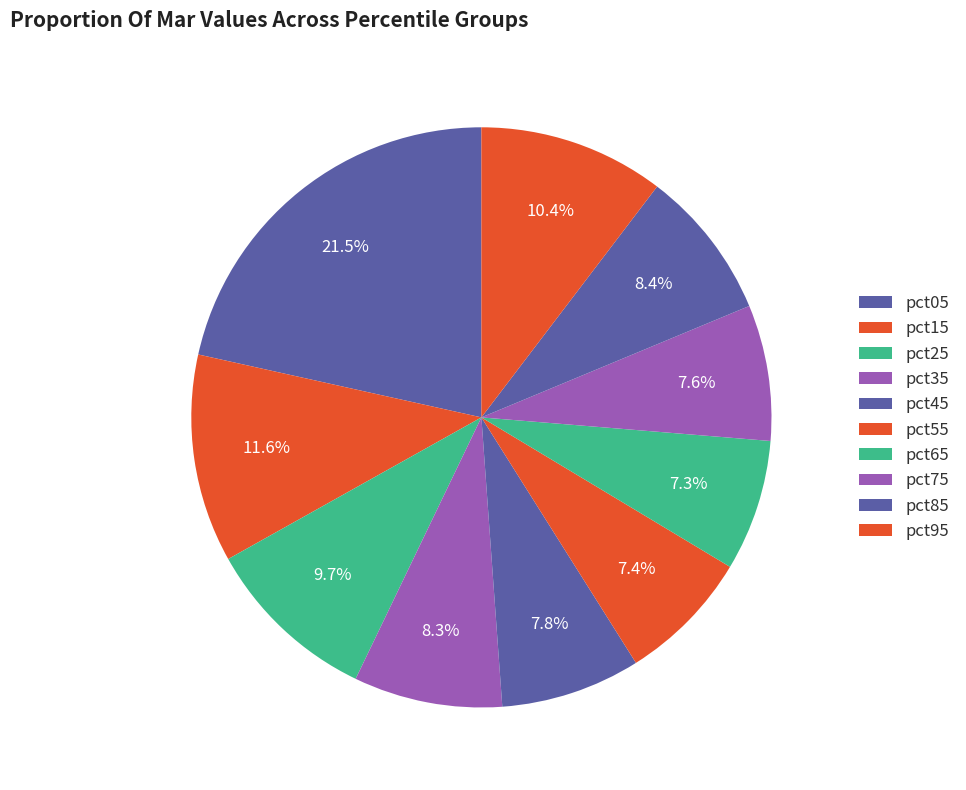

Count the number of slices in the pie.

10